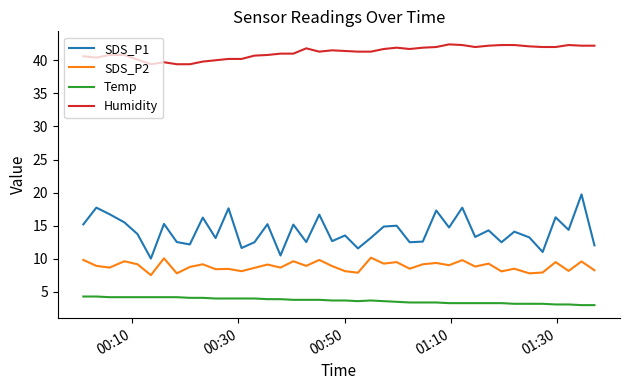

Rank the series by their maximum value, from highest to lowest.

Humidity, SDS_P1, SDS_P2, Temp